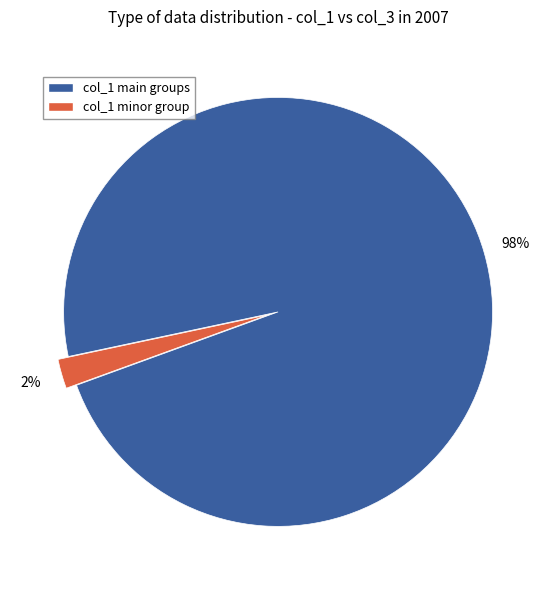

Is there any slice that represents more than half of the pie?

Yes